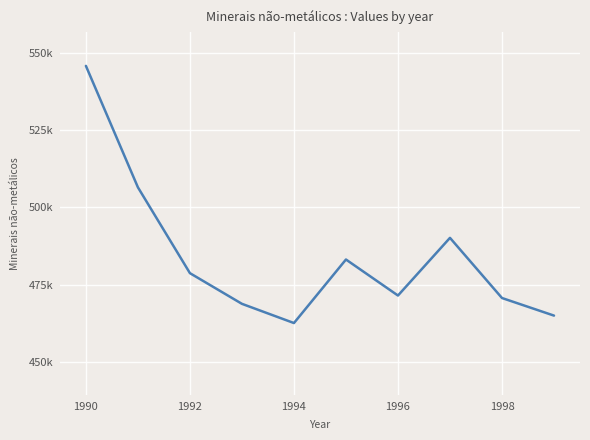

What is the maximum value shown in the chart?

545700.0